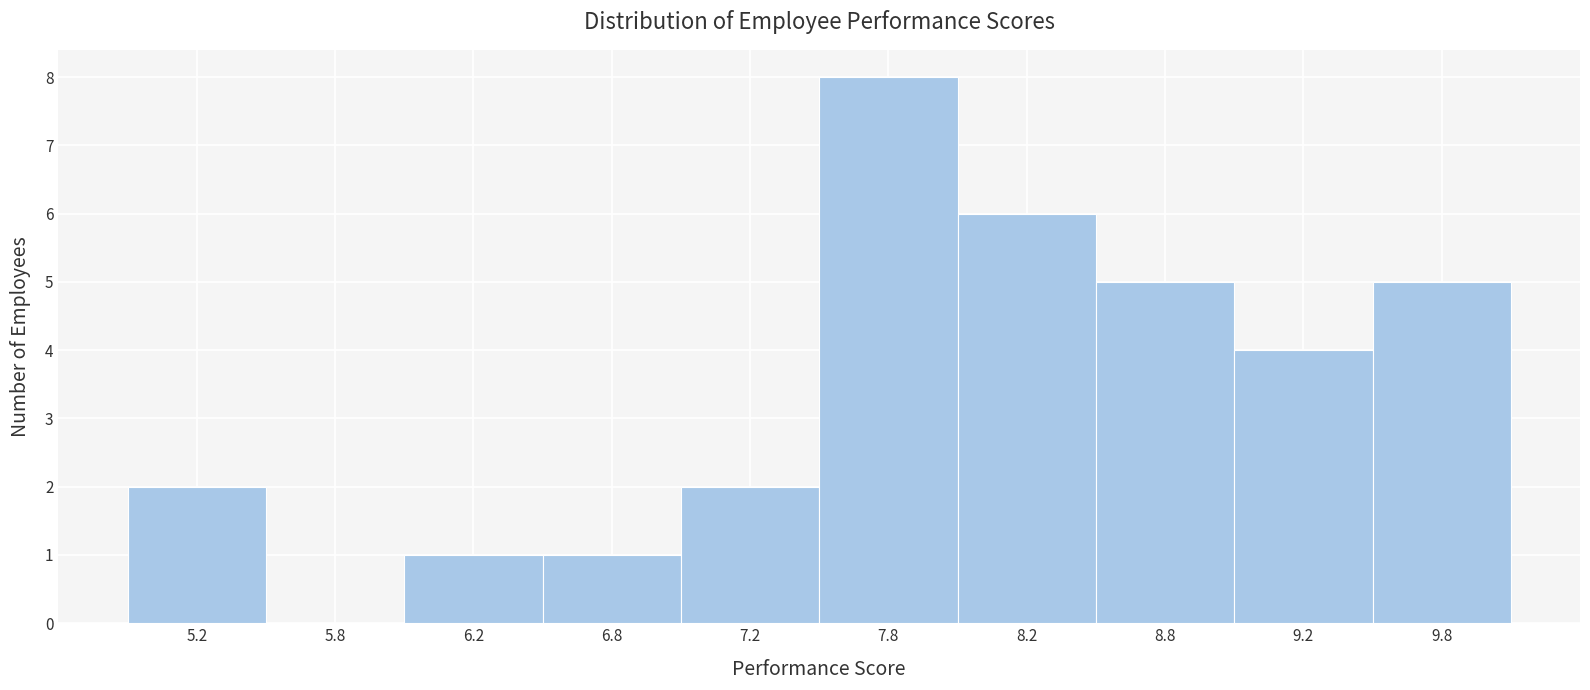

Reading left to right, list every bar in this chart as the range it spans on the x-axis followed by its height. The values are not printed on the chart, so give them approximately, as read against the axis.

5.0 to 5.5: 2
5.5 to 6.0: 0
6.0 to 6.5: 1
6.5 to 7.0: 1
7.0 to 7.5: 2
7.5 to 8.0: 8
8.0 to 8.5: 6
8.5 to 9.0: 5
9.0 to 9.5: 4
9.5 to 10.0: 5